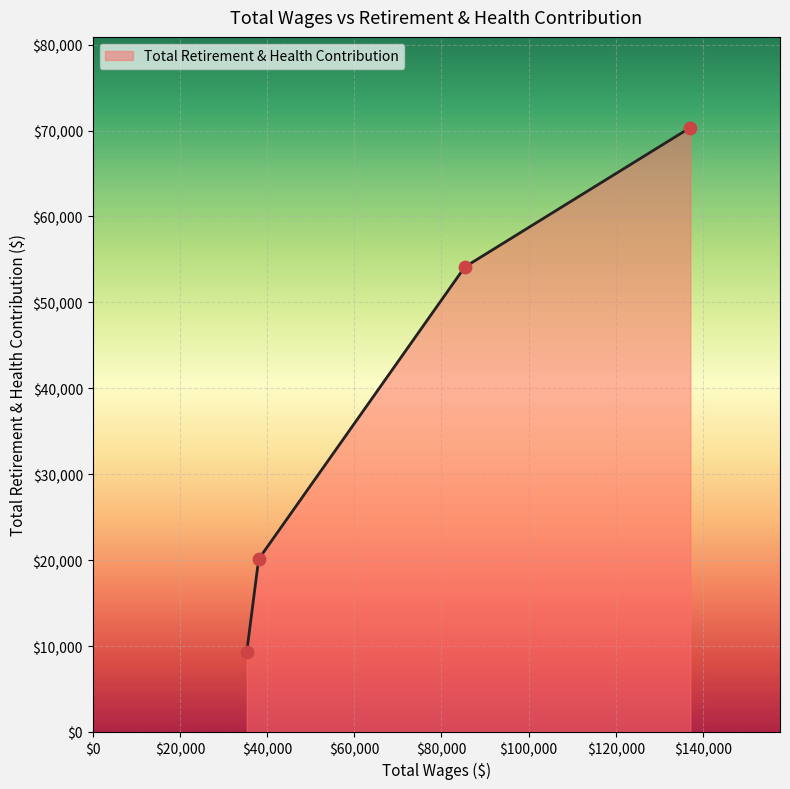

True or false: there are more than 2 points higher than both neighbors.

False